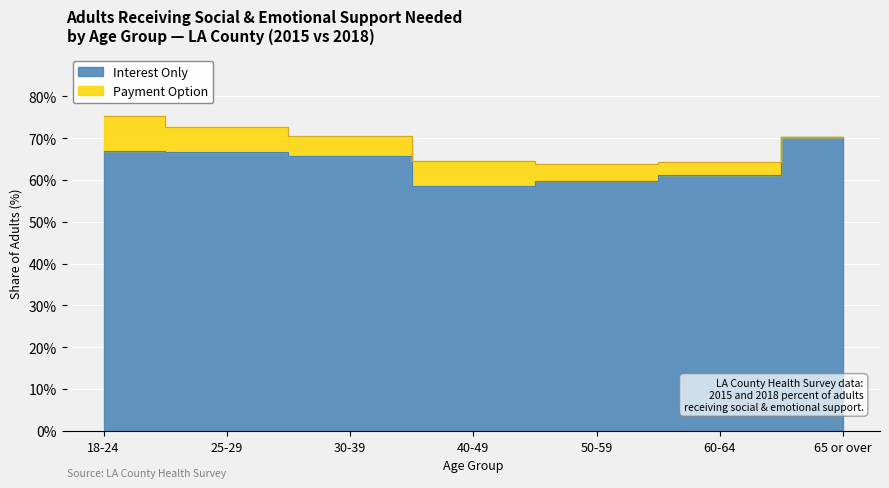

Reading left to right, what are all the values shown in this chart?

Interest Only (2015 %): 18-24=67.0	25-29=66.6	30-39=65.7	40-49=58.5	50-59=59.8	60-64=61.1	65 or over=70.2
Payment Option (2018 %): 18-24=75.4	25-29=72.7	30-39=70.6	40-49=64.6	50-59=63.8	60-64=64.4	65 or over=70.2